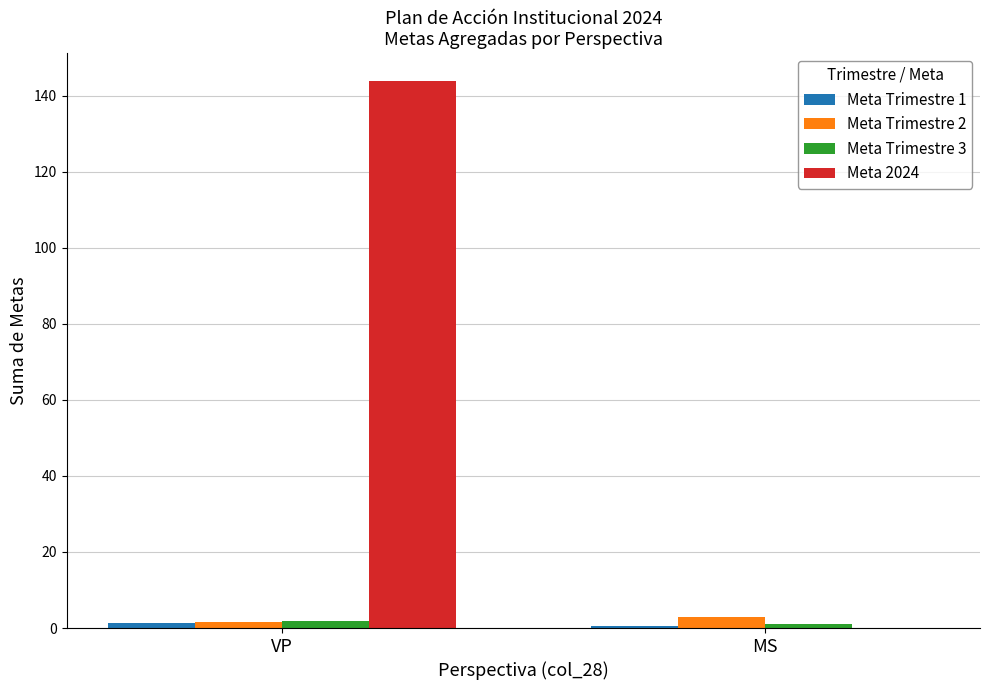

Which series has the largest total across all categories?

Meta 2024